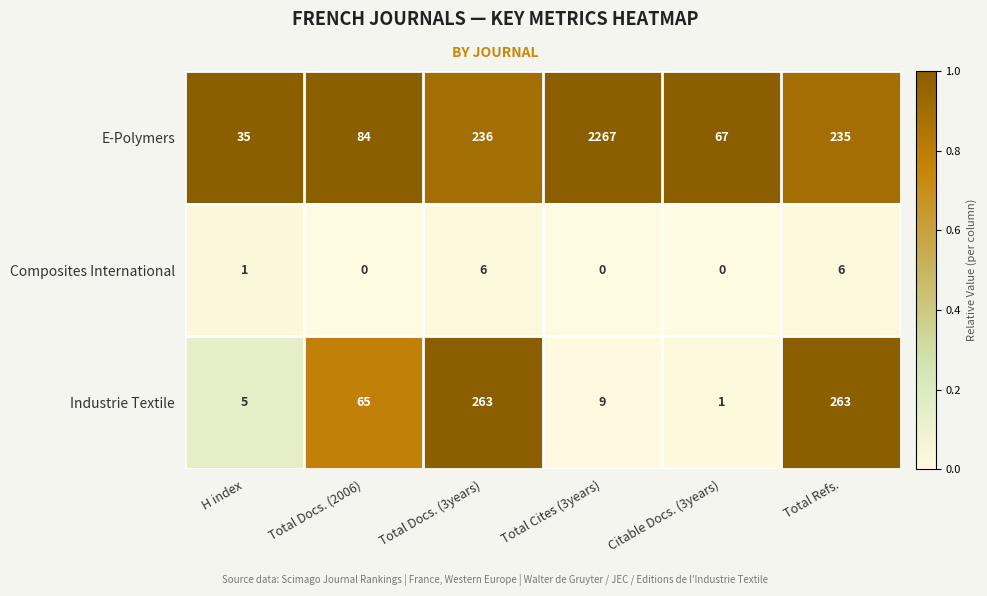

True or false: Industrie Textile has a value of 65 at Total Docs. (2006).

True